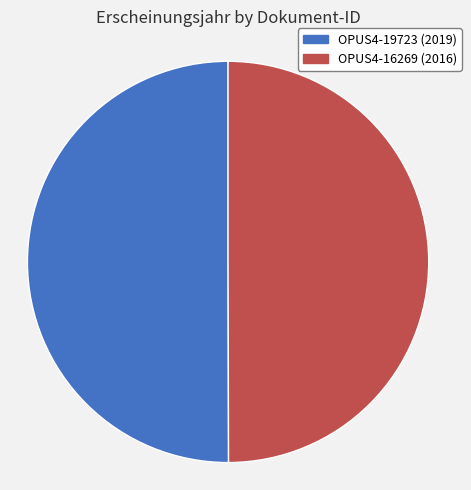

The OPUS4-19723 slice represents 40% of the pie. True or false?

False